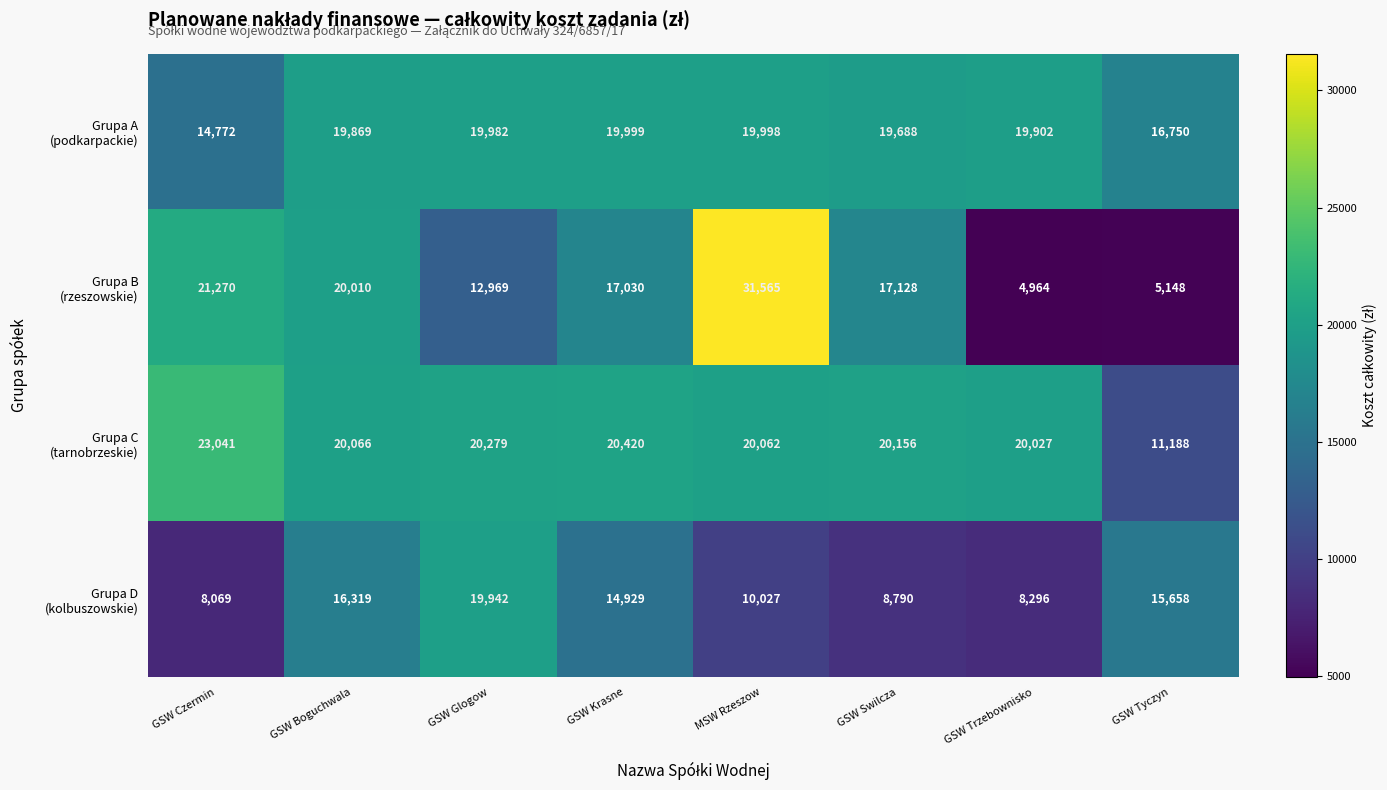

What is the difference between the highest and lowest values at GSW Czermin?

14972